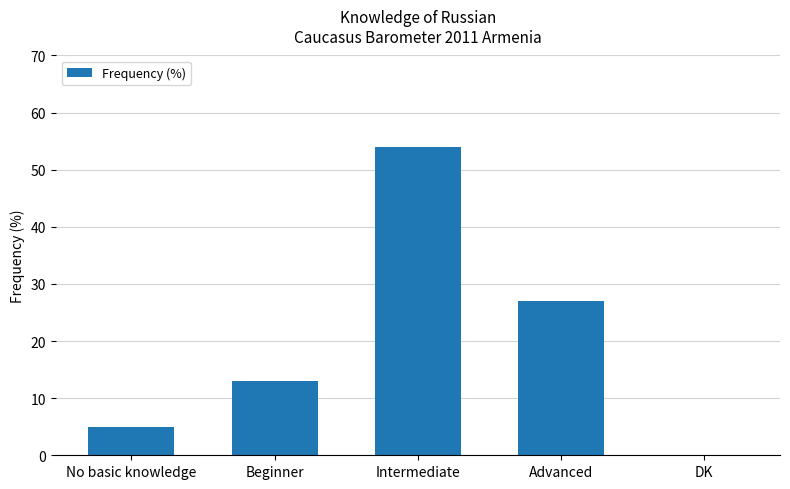

How many positive values are there?

4